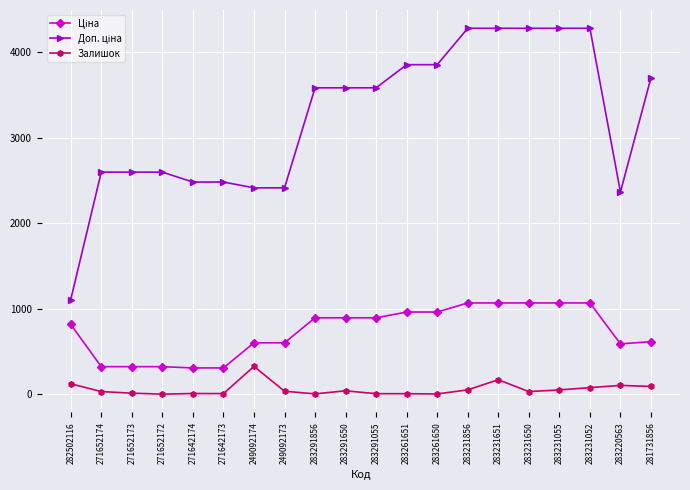

What is the difference between the Залишок values at 283291650 and 283291856?

36.0